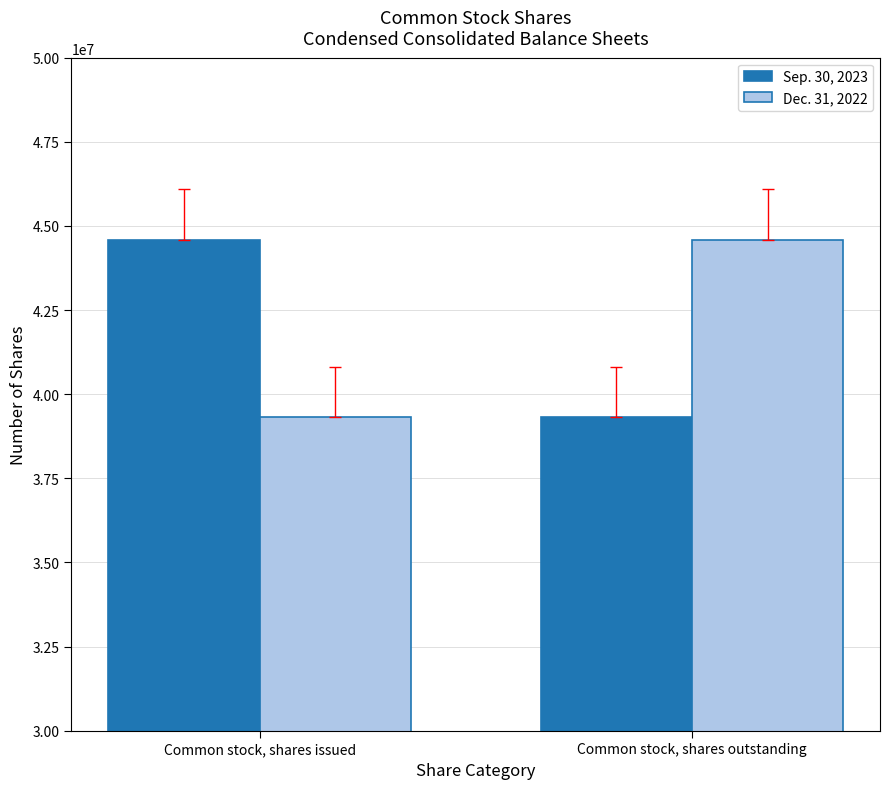

True or false: Sep. 30, 2023 has a value of 44595383 at Common stock, shares issued.

True